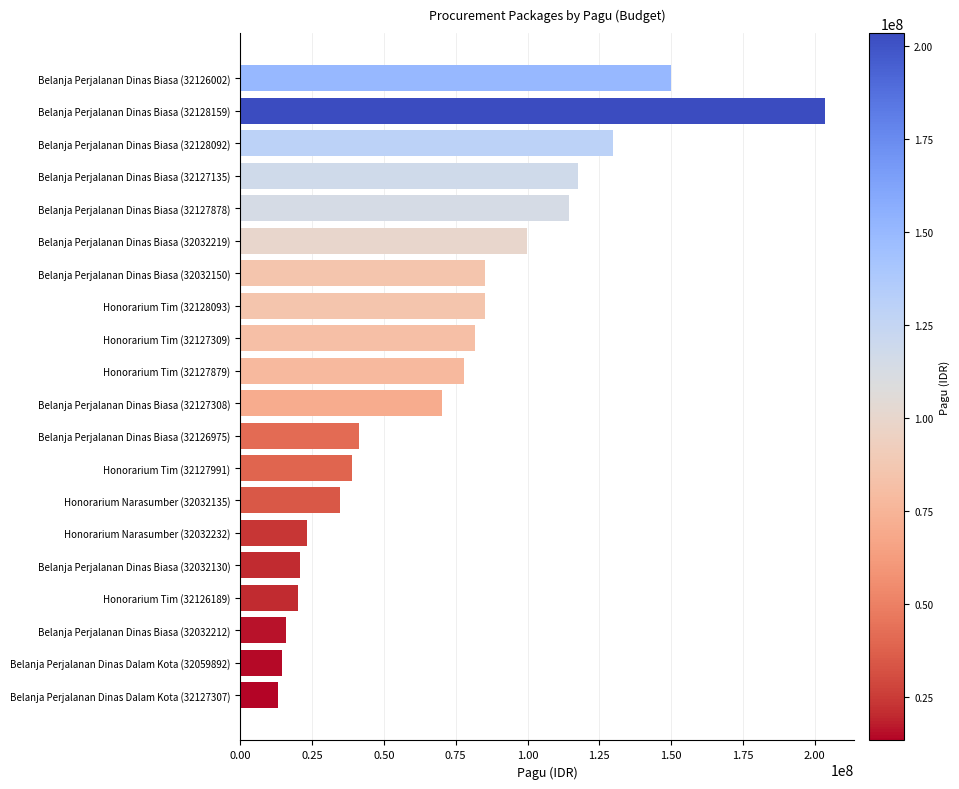

Where is the data nearest to the value 108428528?

Belanja Perjalanan Dinas Biasa (32127878)